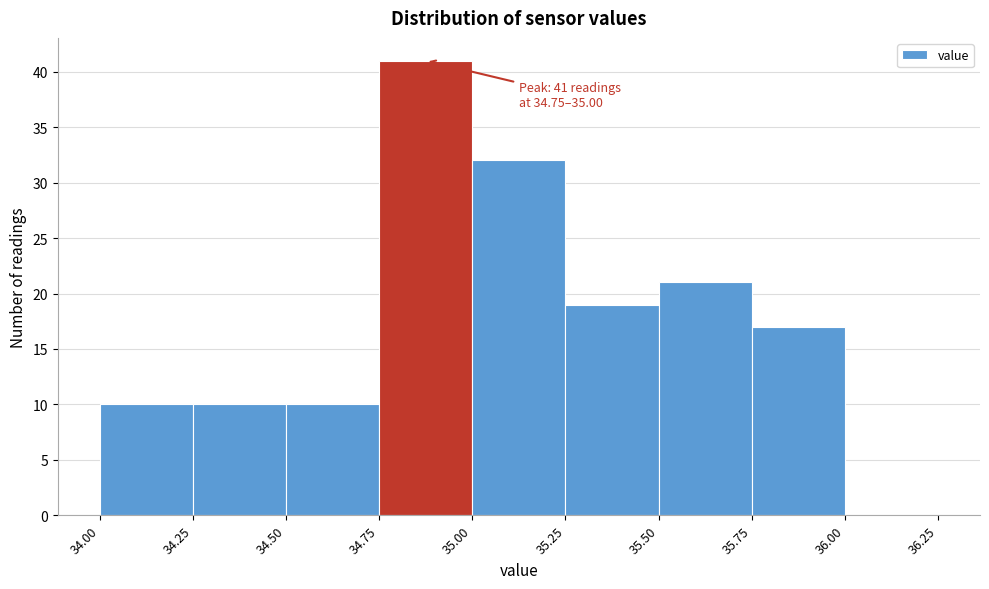

Which range on the x-axis has the tallest bar?

34.75 to 35.00